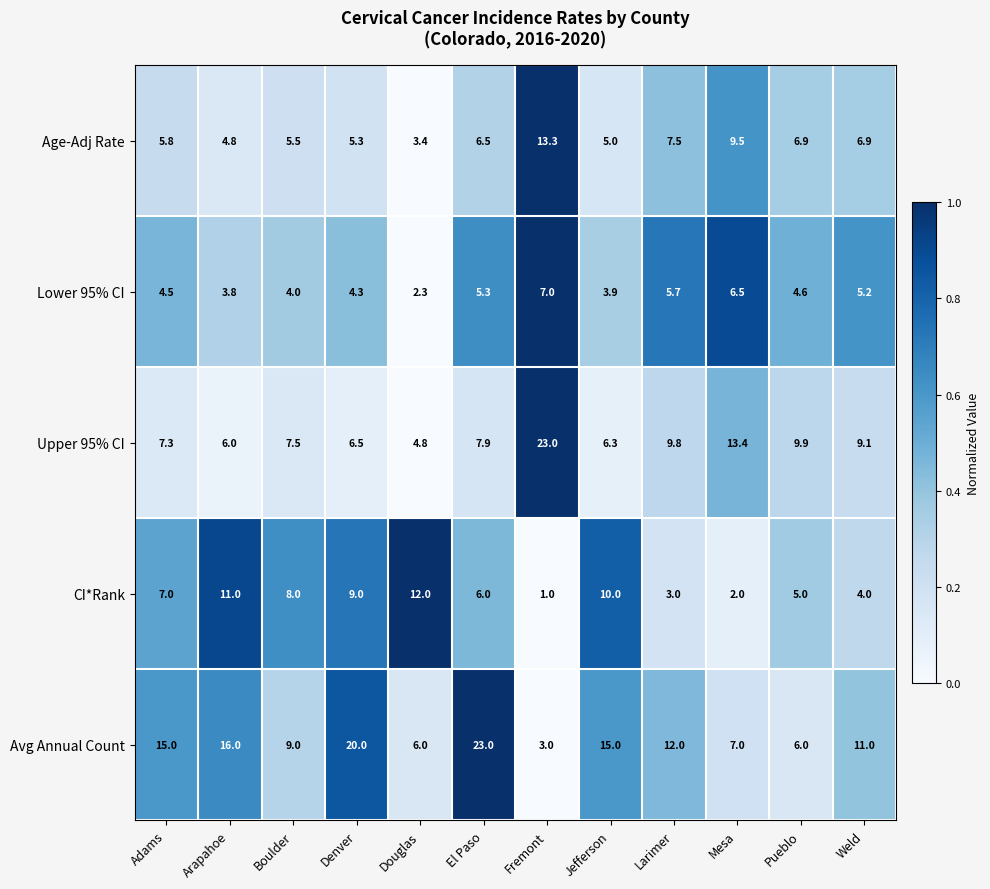

At which label does Age-Adj Rate first exceed 6?

El Paso